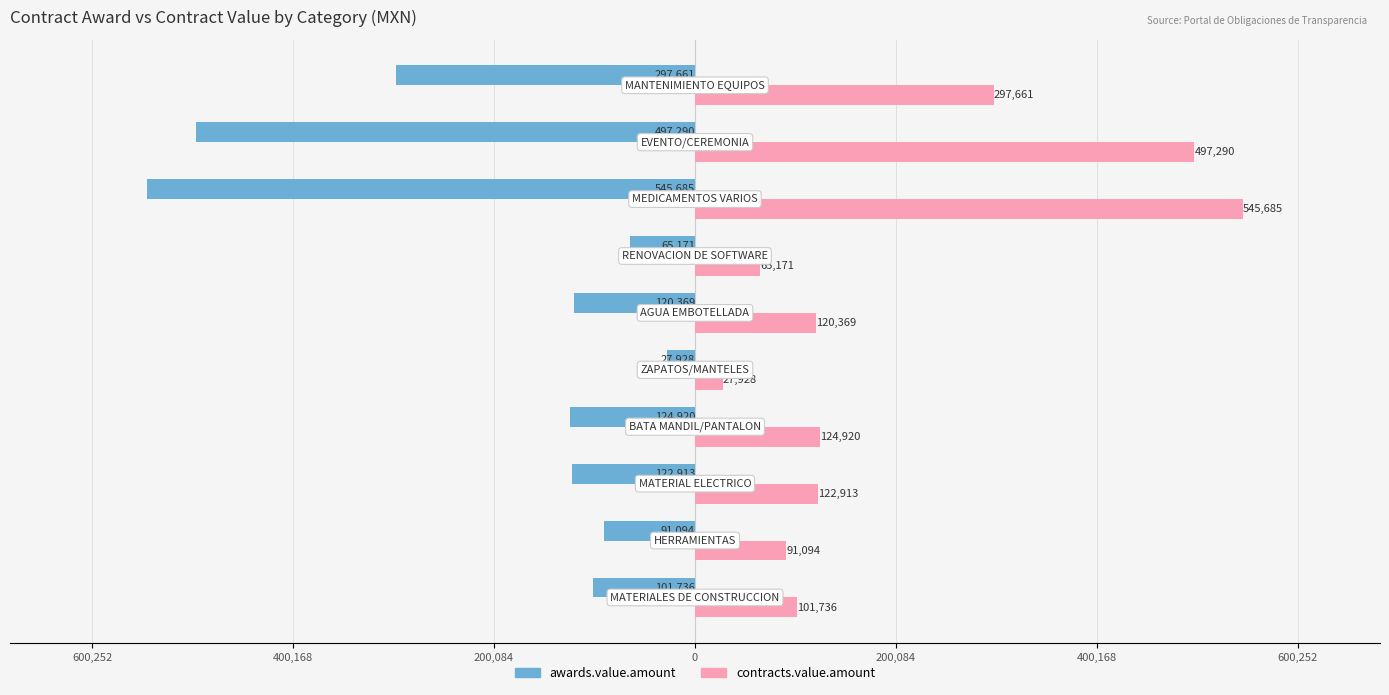

What are all the series names shown in the legend?

awards.value.amount, contracts.value.amount